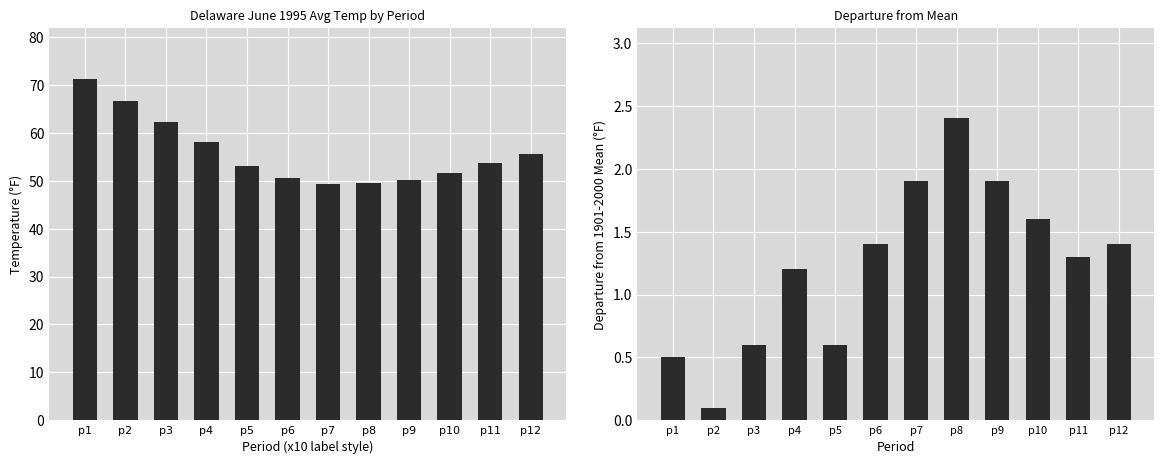

How many series are shown in this chart?

2